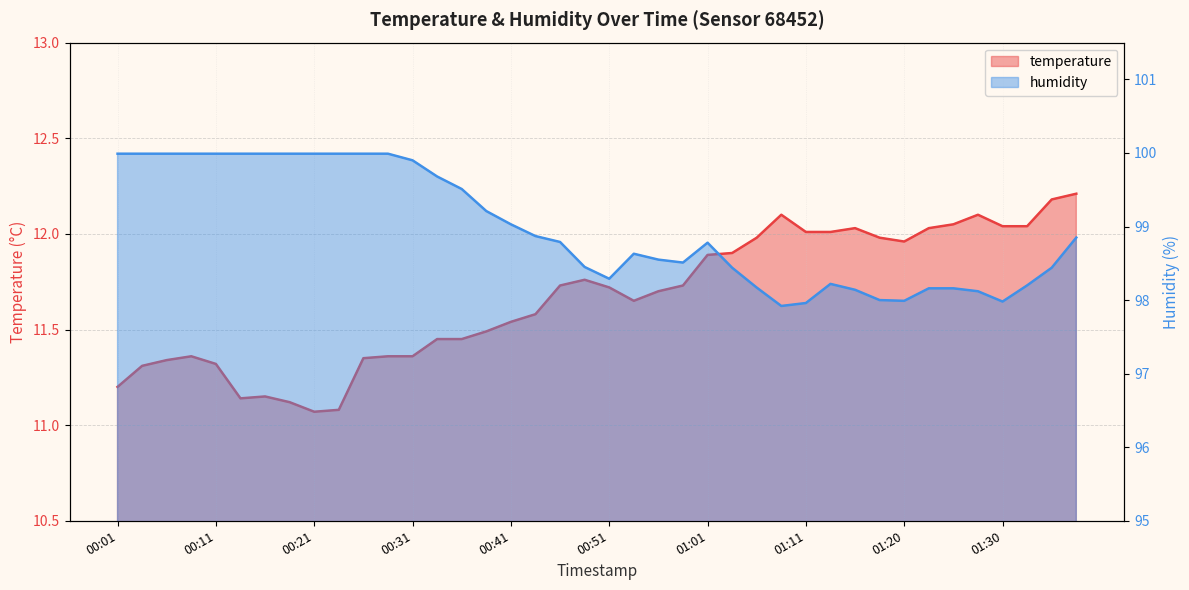

True or false: humidity and temperature cross at least once.

False